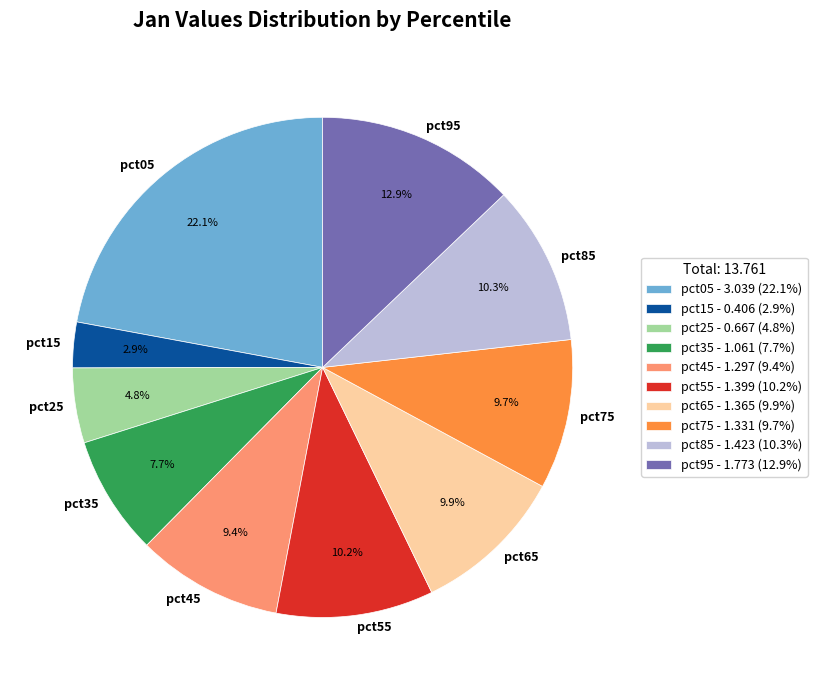

Is it true that pct15 is 14% of the pie?

False